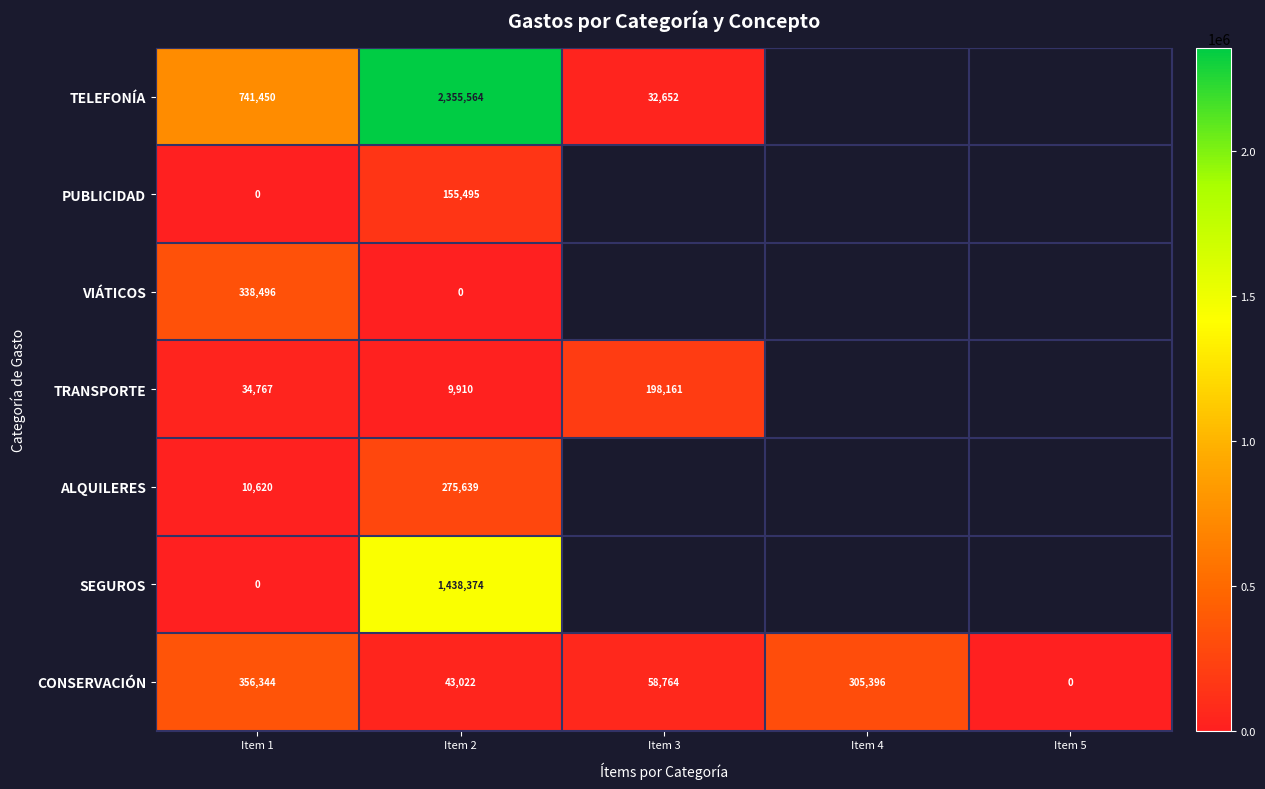

Which has a higher value, Item 4 or Item 1?

Item 1